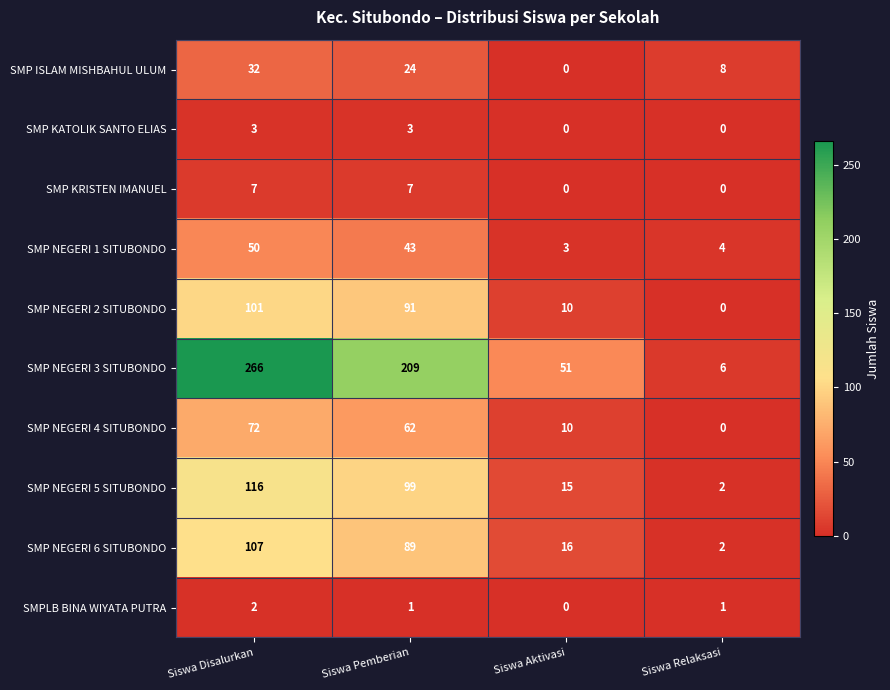

What is the difference between the maximum and minimum values in the SMP NEGERI 4 SITUBONDO series?

72